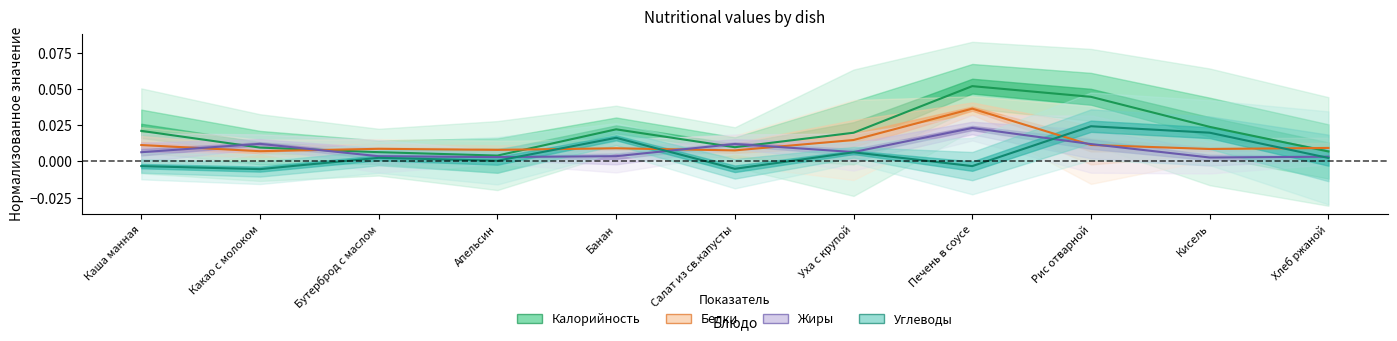

Is the value of Жиры at Уха с крупой greater than the value of Калорийность at Какао с молоком?

No